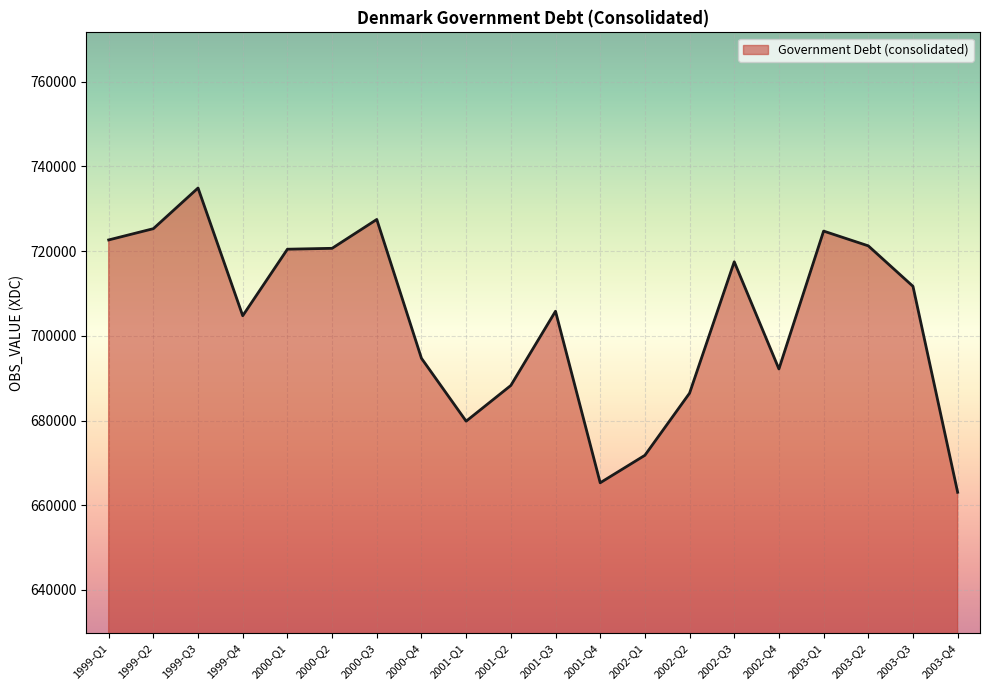

At which category does the chart reach its peak across all series?

1999-Q3